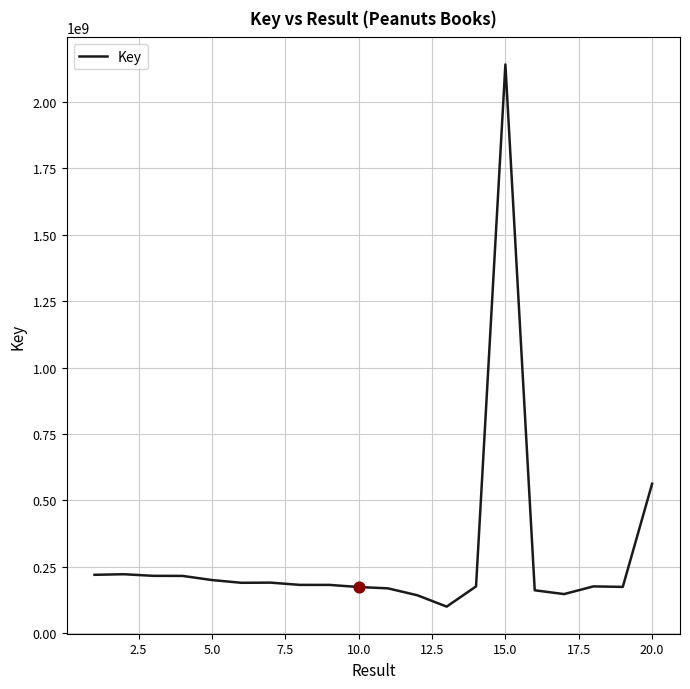

What is the maximum value shown in the chart?

2140070001